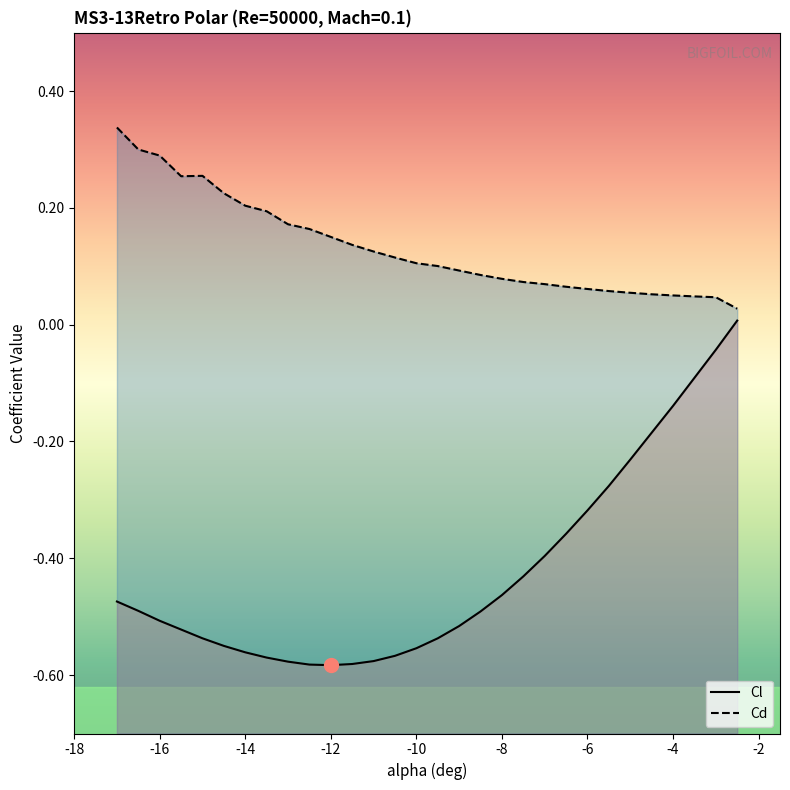

What is the value of the Cd point at the 25th from the left?

0.1